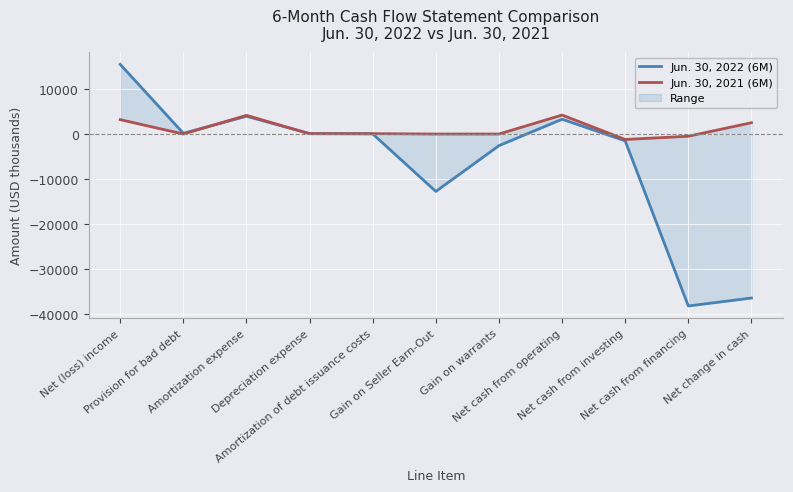

At which label does Jun. 30, 2022 (6M) first exceed 28?

Net (loss) income